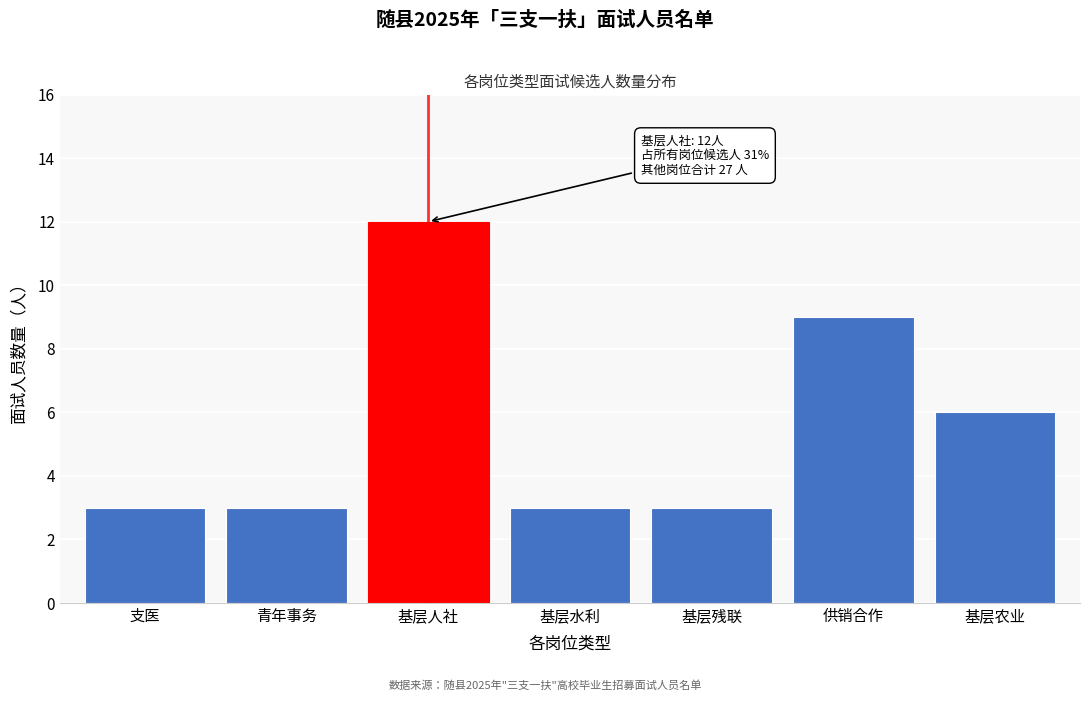

Reading left to right, transcribe all the data shown in this chart.

3	3	12	3	3	9	6